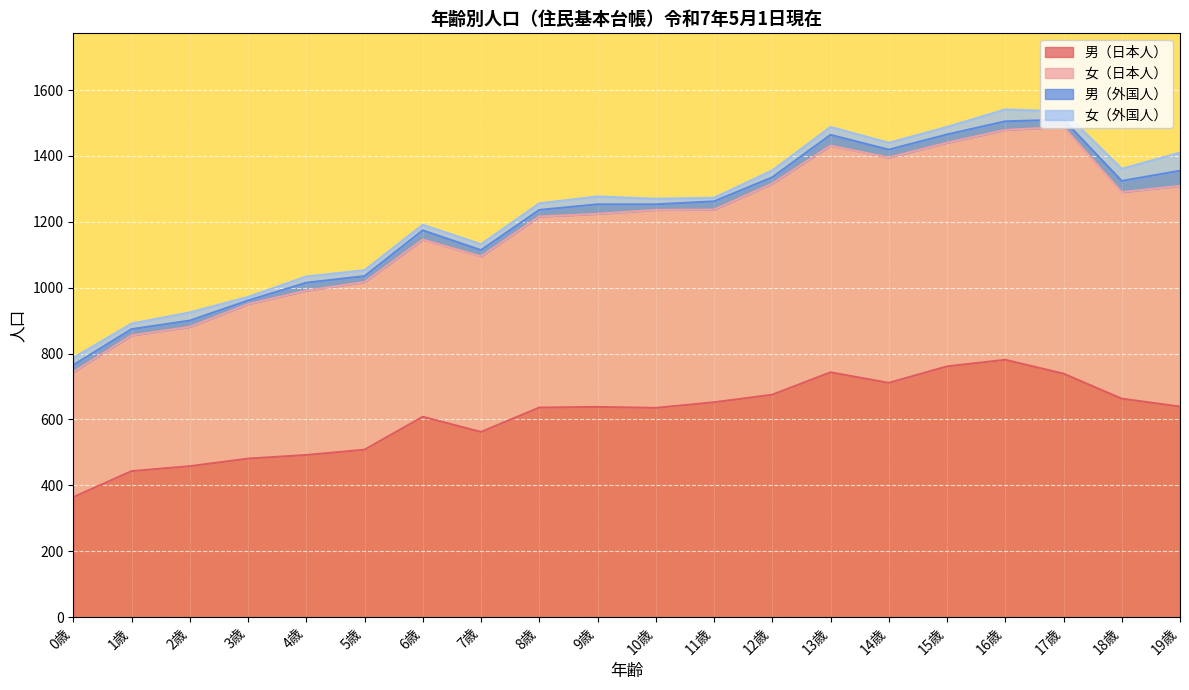

What are all the series names shown in the legend?

男（日本人）, 女（日本人）, 男（外国人）, 女（外国人）